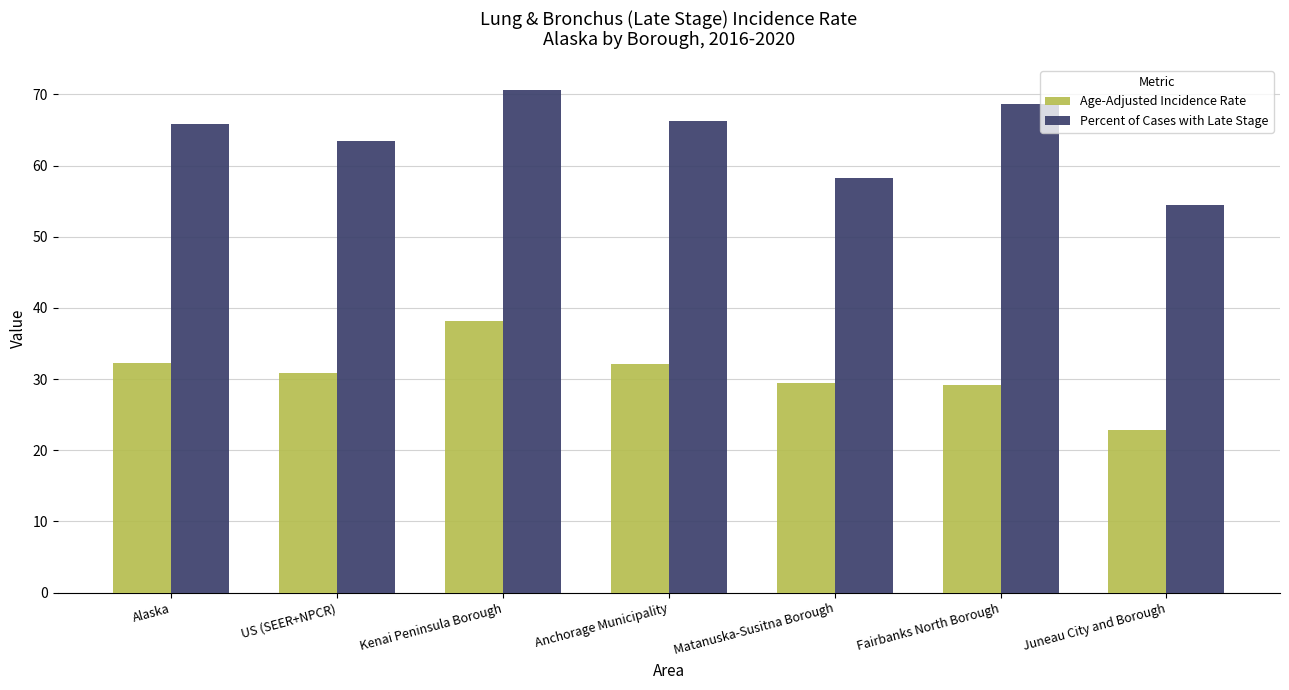

What is the difference between the maximum and minimum values in the Age-Adjusted Incidence Rate series?

15.3